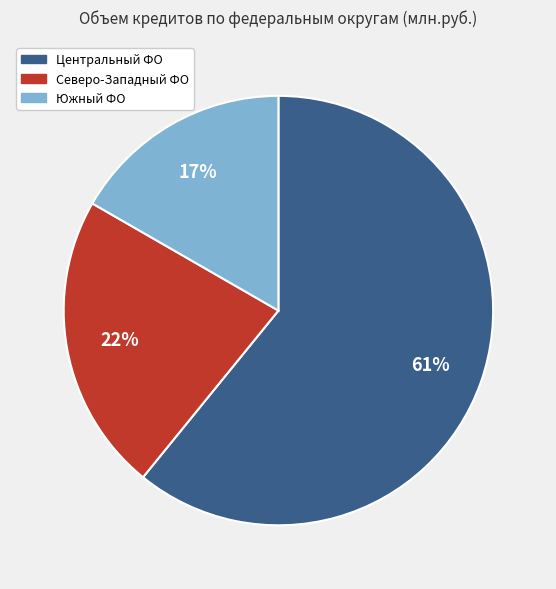

To the nearest percent, what is the difference between the largest and smallest slice percentages?

44%